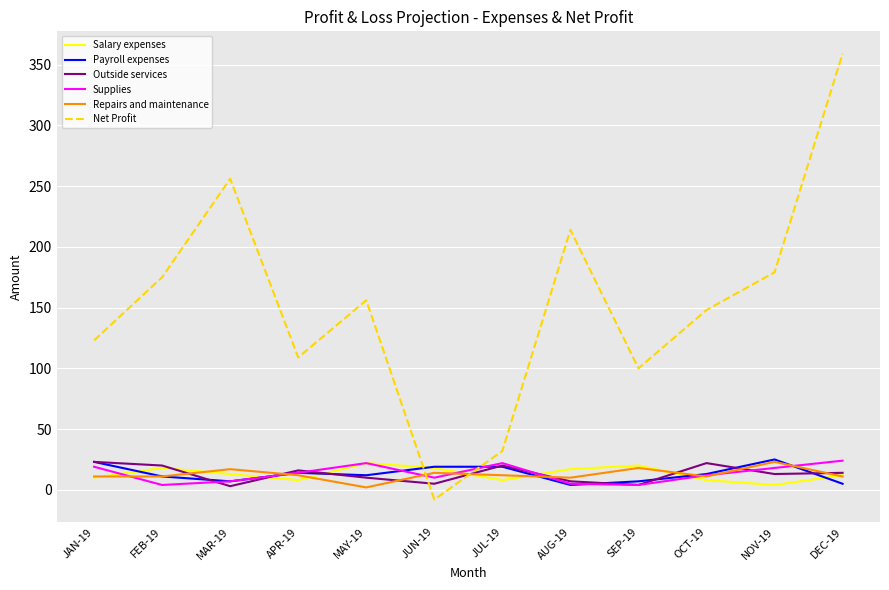

What is the highest value of the Supplies series?

24